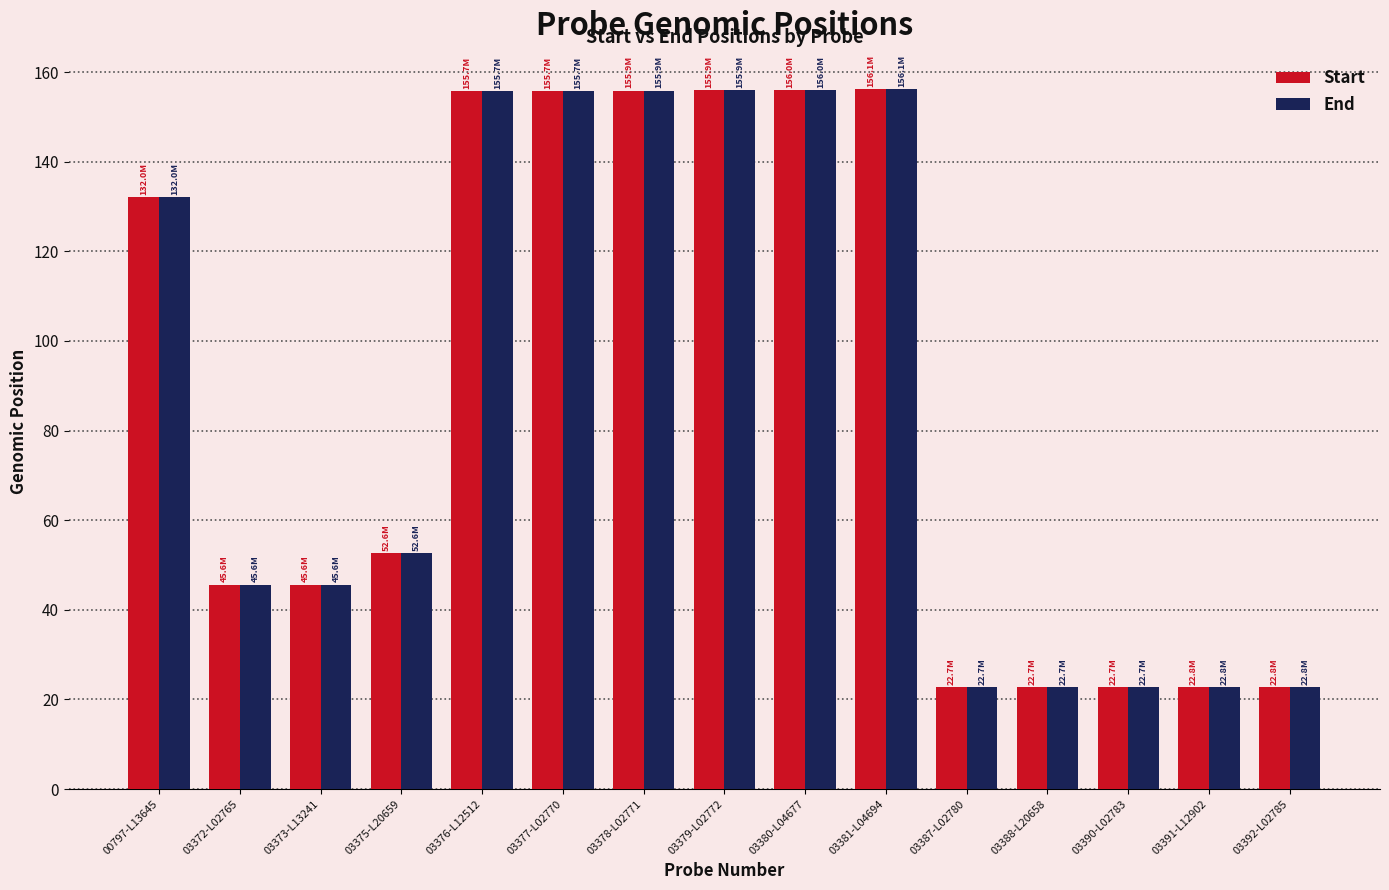

Between 03372-L02765 and 03379-L02772, which series saw the biggest shift?

End